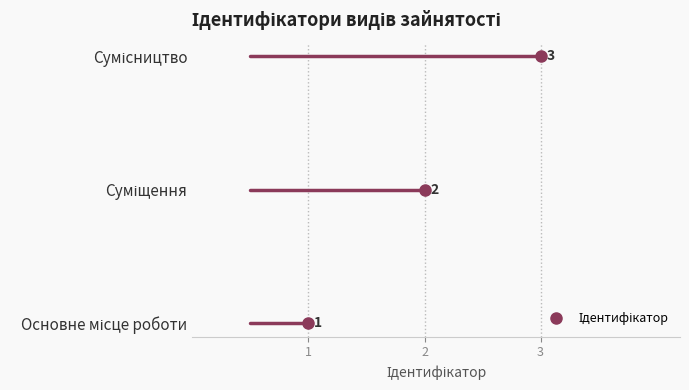

What is the greatest value displayed?

3